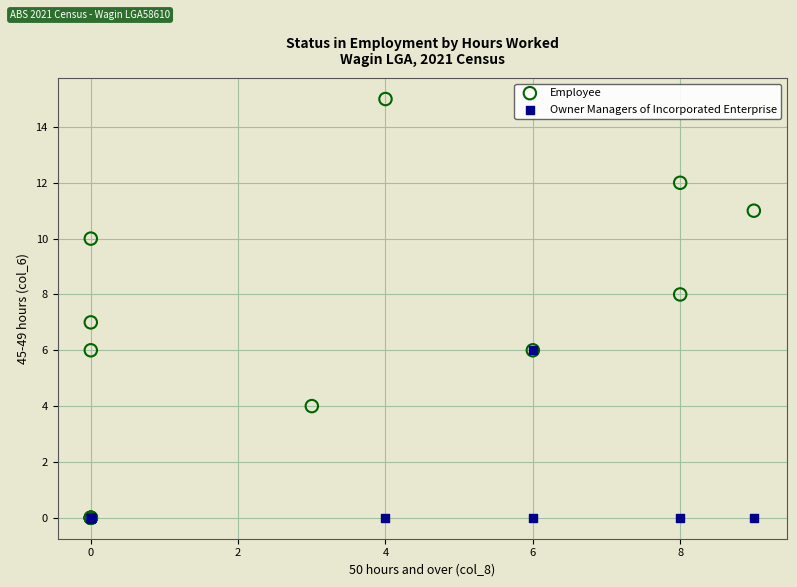

Which series has the widest spread of Y values?

Employee